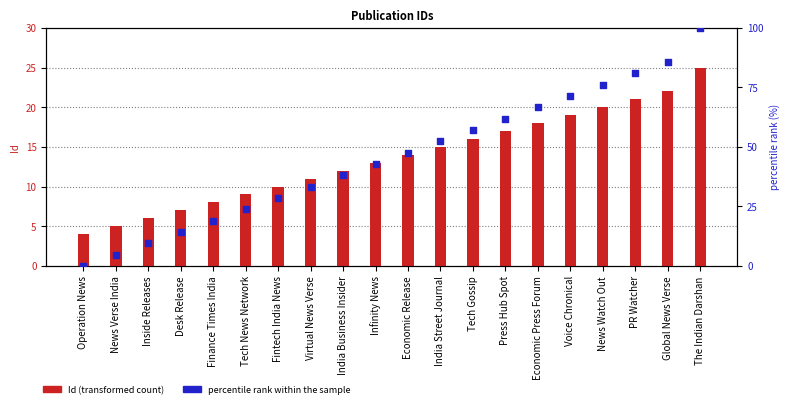

Which series has the largest Y range (max minus min)?

percentile rank within the sample